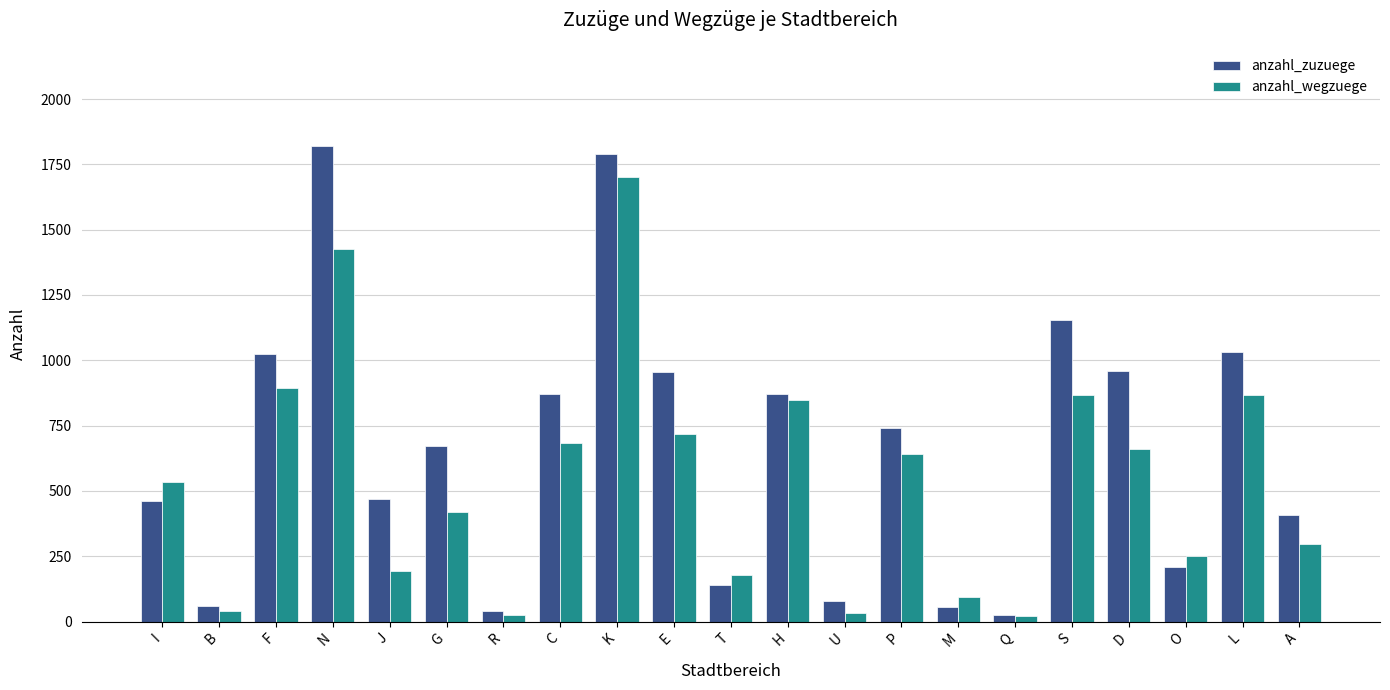

What is the spread (max minus min) of values at N?

394